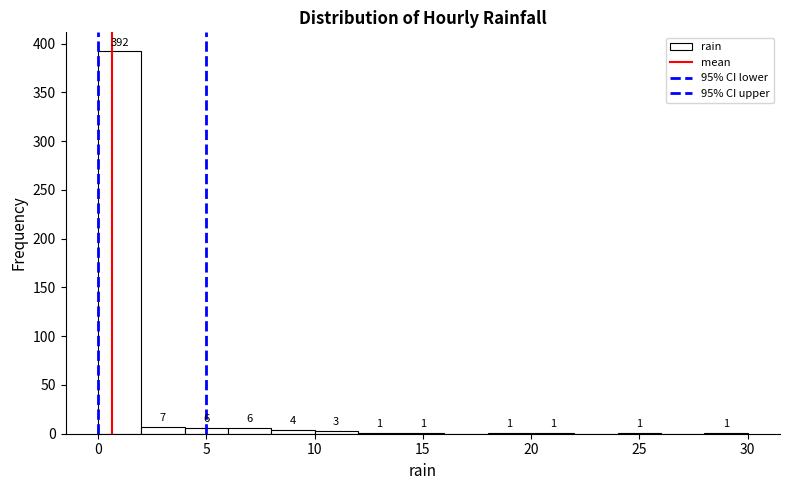

Over which range of the x-axis is the bar tallest?

0 to 2